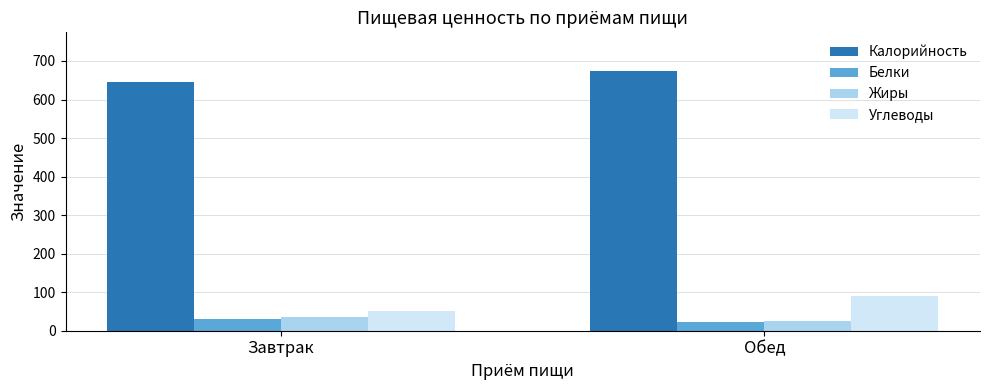

What position from the left is Завтрак?

1